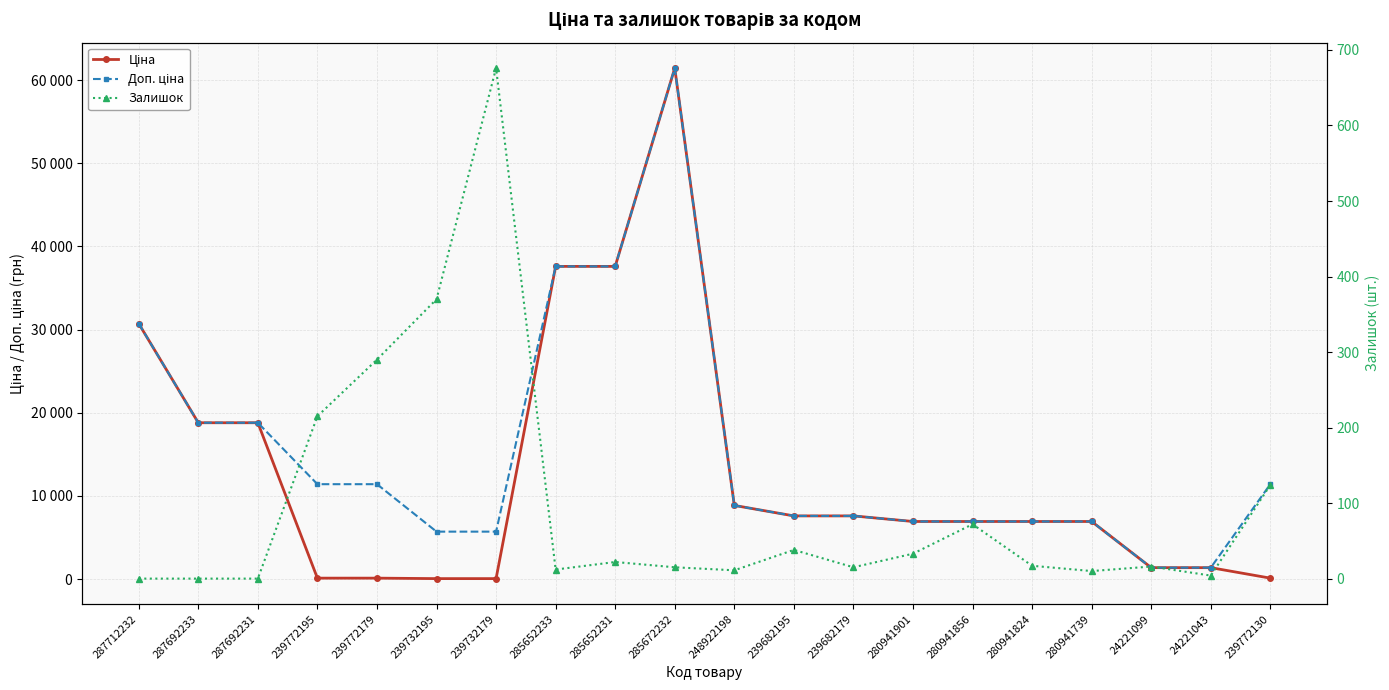

At 239732195, list the series in order from largest to smallest.

Доп. ціна, Залишок, Ціна